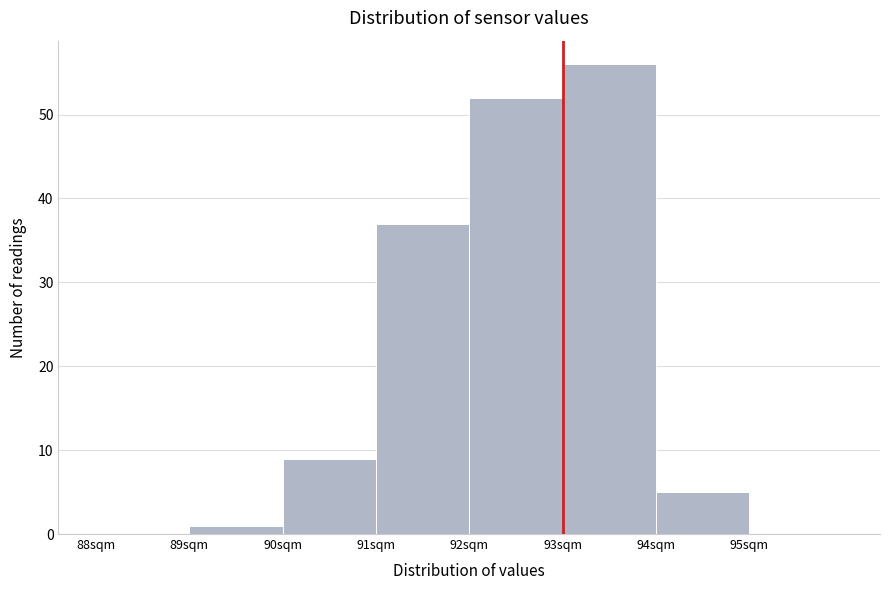

Reading left to right, transcribe this chart: for each bar, give the range it covers on the x-axis and its height. The values are not printed on the chart, so give them approximately, as read against the axis.

88 to 89: 0
89 to 90: 1
90 to 91: 9
91 to 92: 37
92 to 93: 52
93 to 94: 56
94 to 95: 5
95 to 96: 0